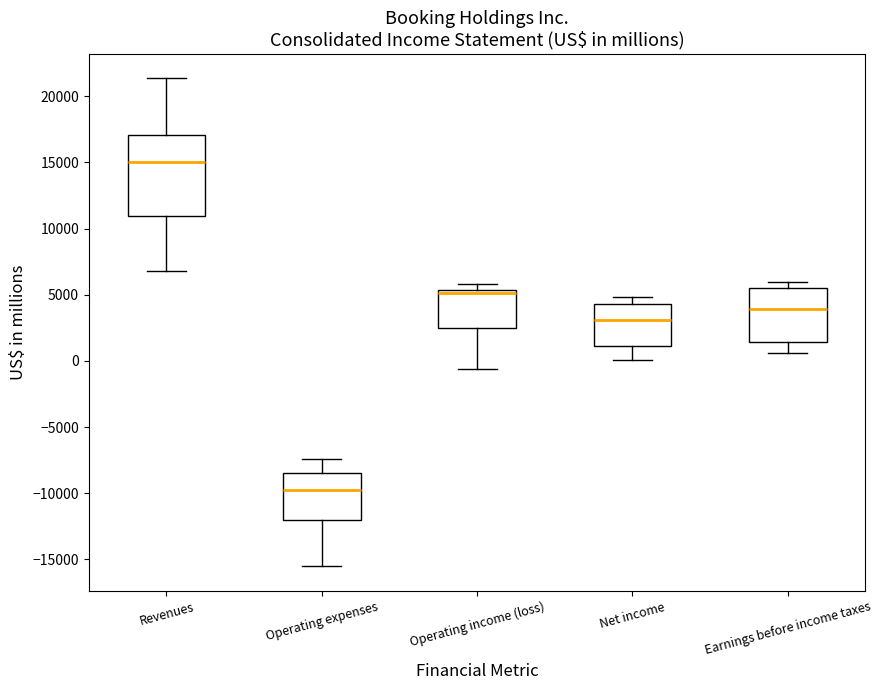

Reading left to right, transcribe this box plot: for each box, give where its median line is, the range the box spans, and where its two whiskers end, as read against the y-axis. The values are not printed on the chart, so give them approximately, as read against the axis.

Revenues: median 15000, box 11000 to 17000, whiskers 7000 to 21500
Operating expenses: median -9500, box -12000 to -8500, whiskers -15500 to -7500
Operating income (loss): median 5000, box 2500 to 5500, whiskers -500 to 6000
Net income: median 3000, box 1000 to 4500, whiskers 0 to 5000
Earnings before income taxes: median 4000, box 1500 to 5500, whiskers 500 to 6000